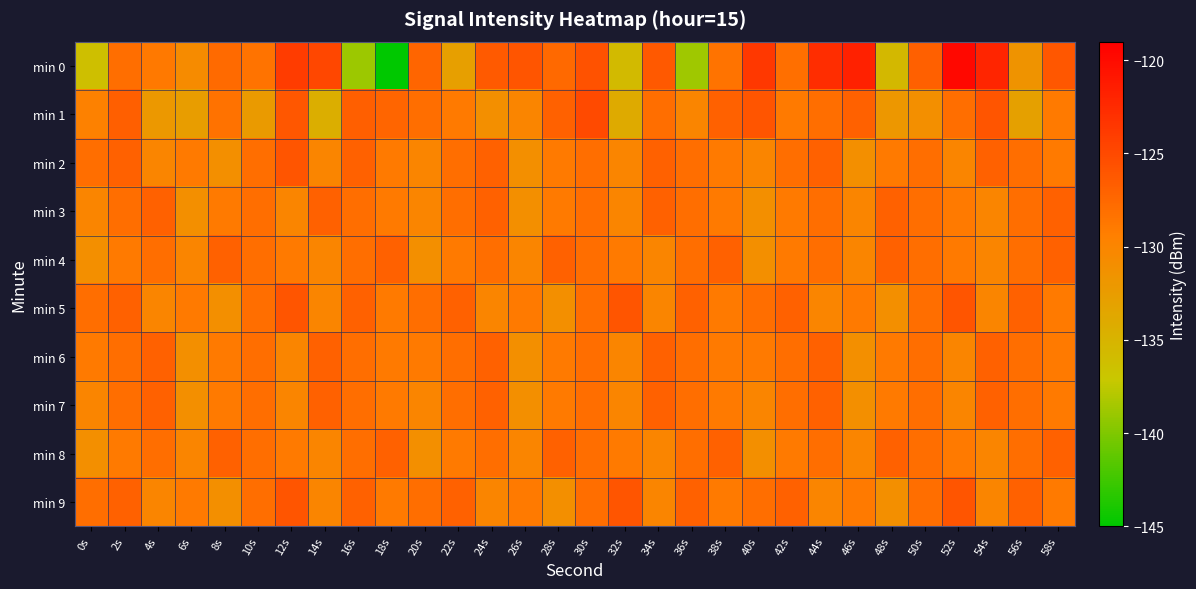

What is the total value across all series at 34s?

-1282.3